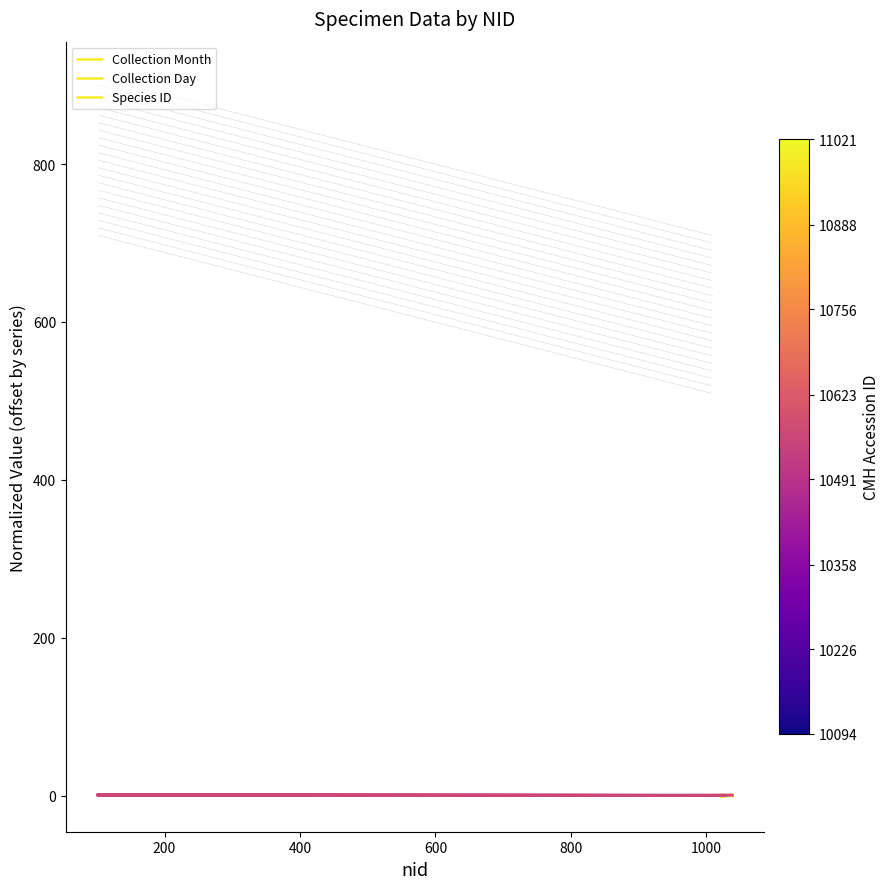

What is the average value of the Collection Month series?

0.2